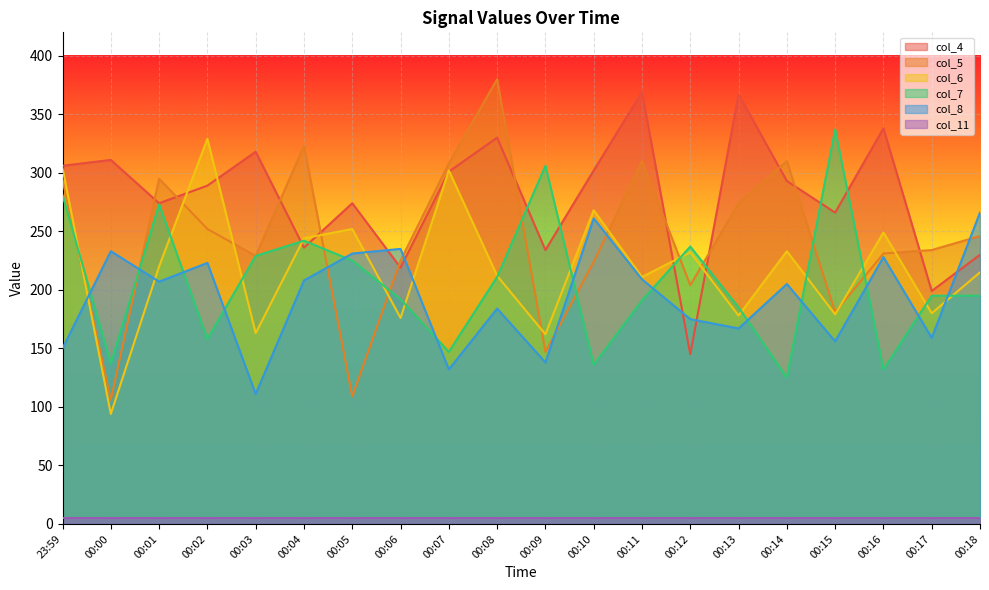

Is it true that col_8 equals 150 at 23:59?

True